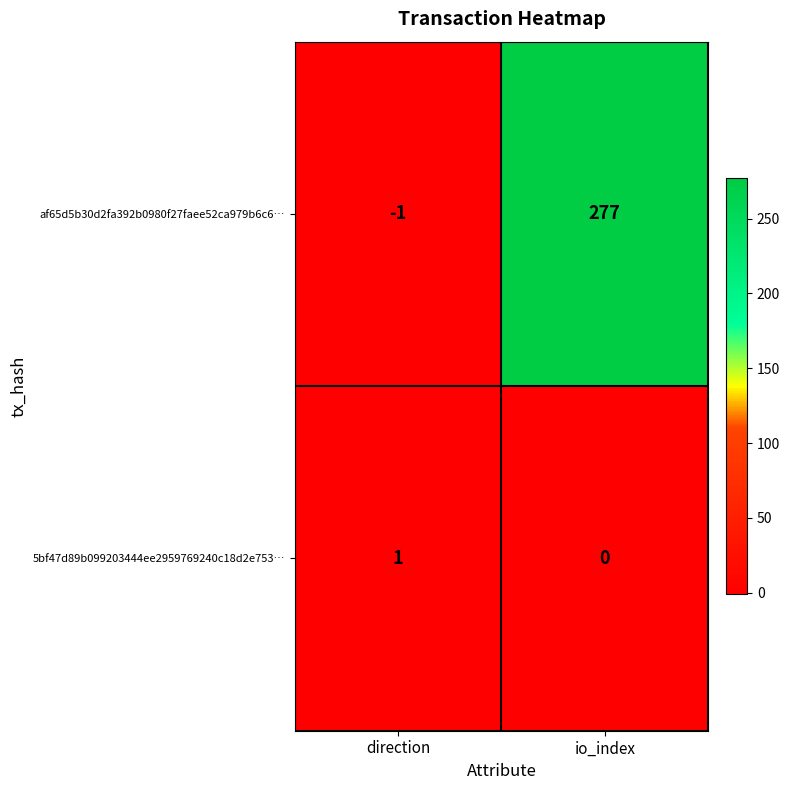

Reading left to right, extract all data points from this chart.

af65d5b30d2fa392b0980f27faee52ca979b6c6…: direction=-1	io_index=277
5bf47d89b099203444ee2959769240c18d2e753…: direction=1	io_index=0